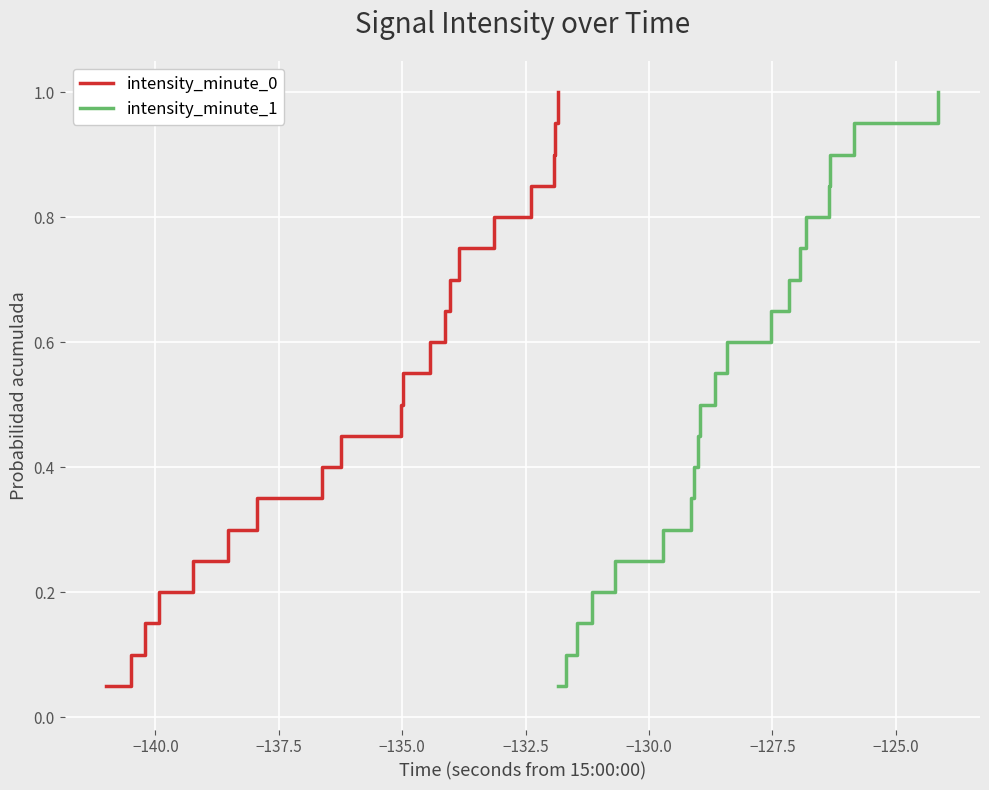

Is it true that intensity_minute_0 equals 0.4 at −135.0?

False